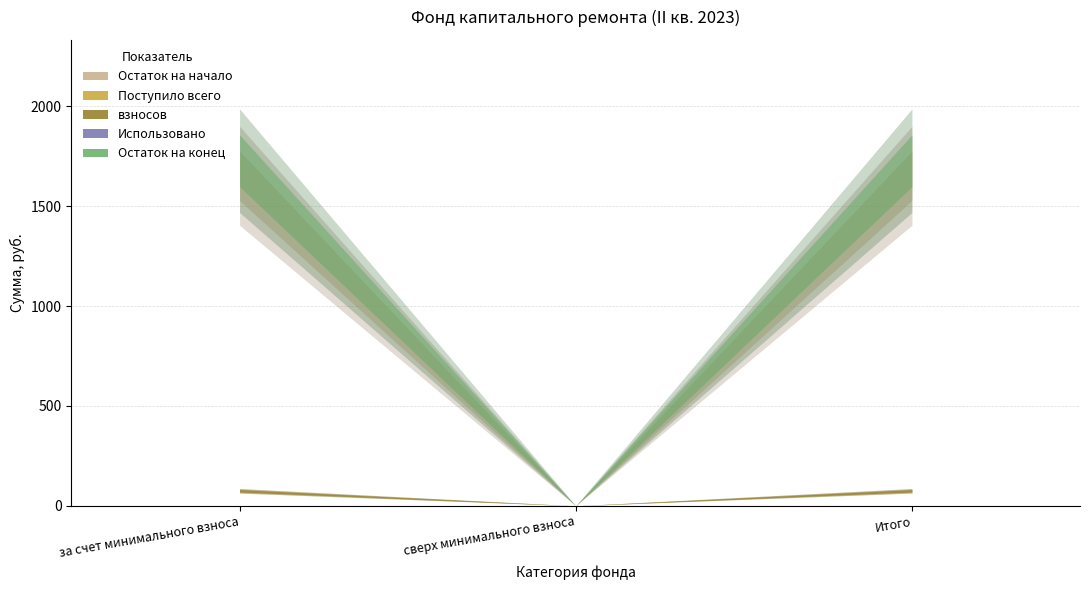

Rank the series by their maximum value, from highest to lowest.

Остаток на конец, Остаток на начало, Поступило всего, взносов, Использовано